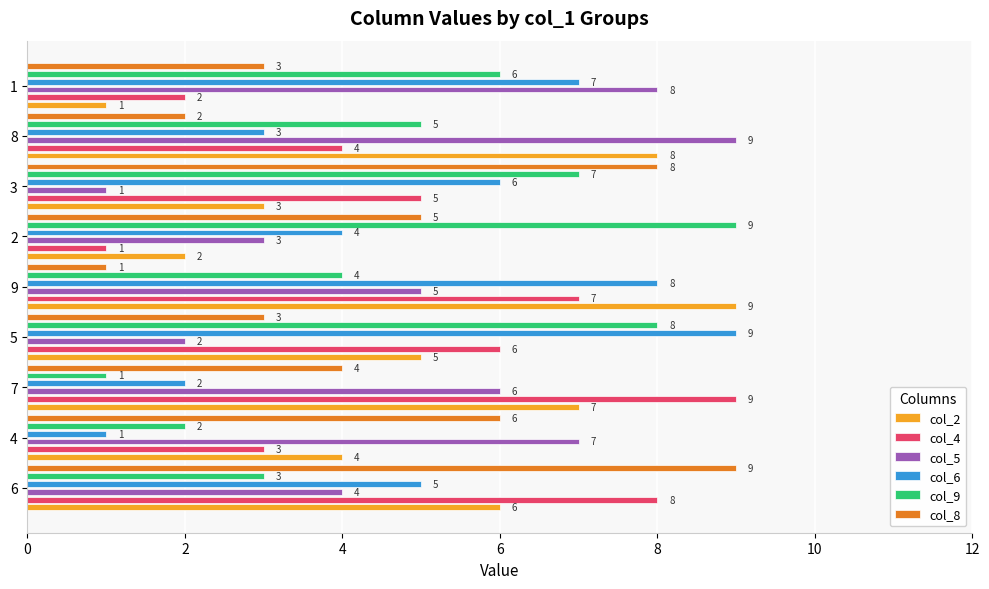

Reading left to right, extract all data points from this chart.

col_2: 6	4	7	5	9	2	3	8	1
col_4: 8	3	9	6	7	1	5	4	2
col_5: 4	7	6	2	5	3	1	9	8
col_6: 5	1	2	9	8	4	6	3	7
col_9: 3	2	1	8	4	9	7	5	6
col_8: 9	6	4	3	1	5	8	2	3